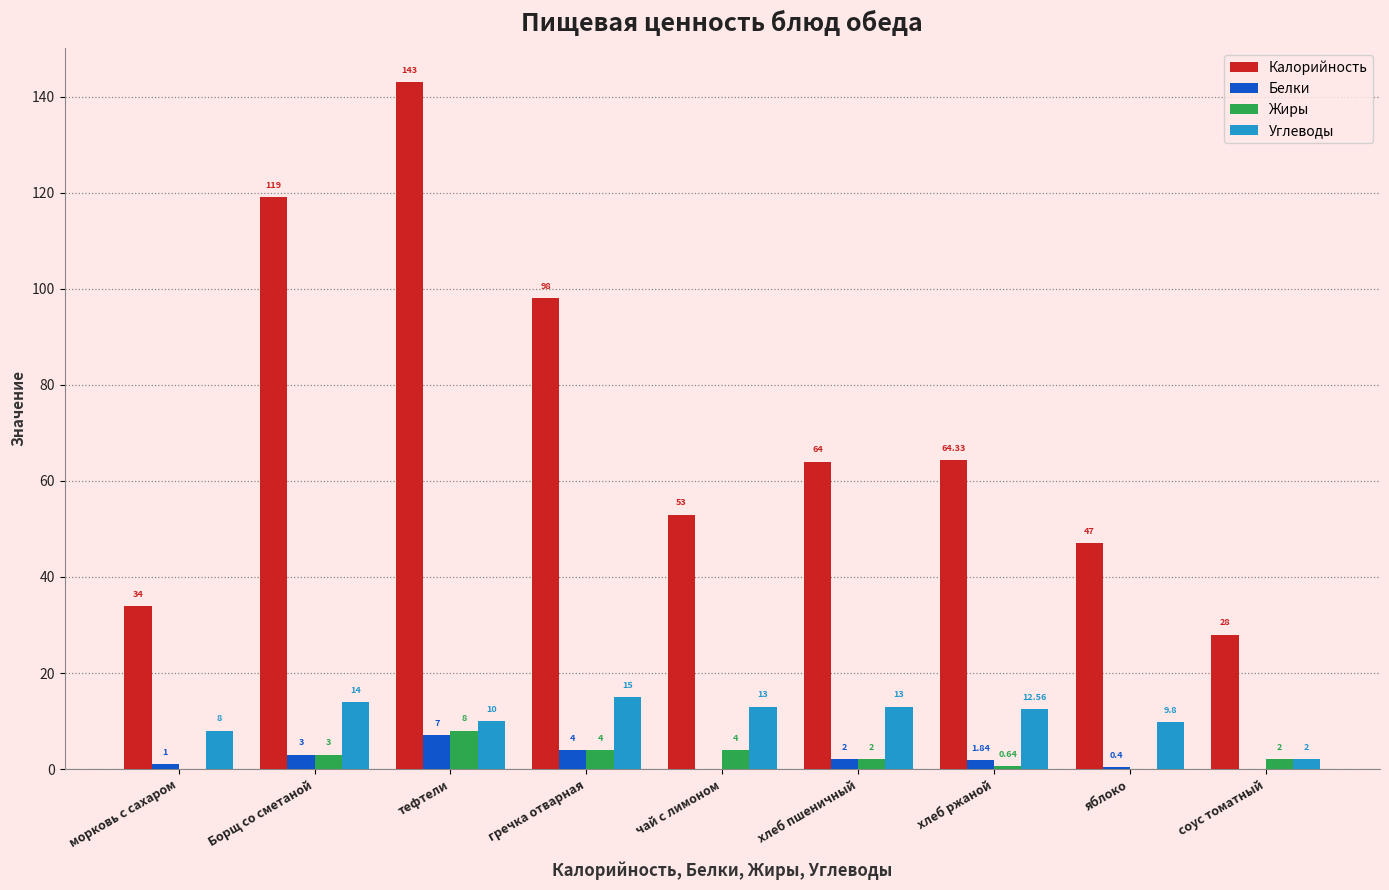

Between чай с лимоном and хлеб ржаной, which series saw the biggest shift?

Калорийность